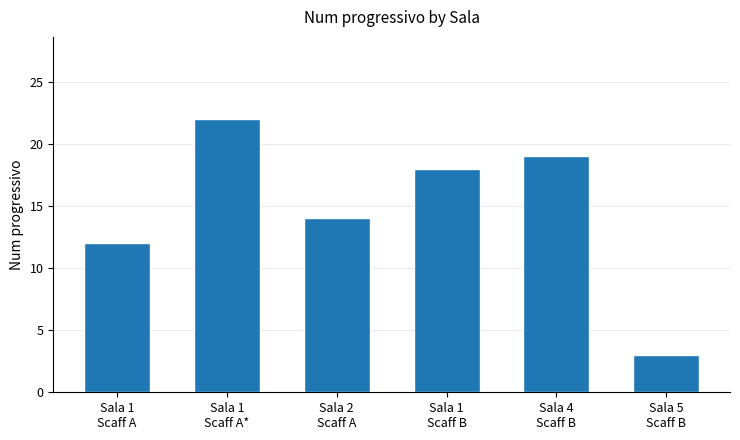

What is the value of the 3rd bar from the left?

14